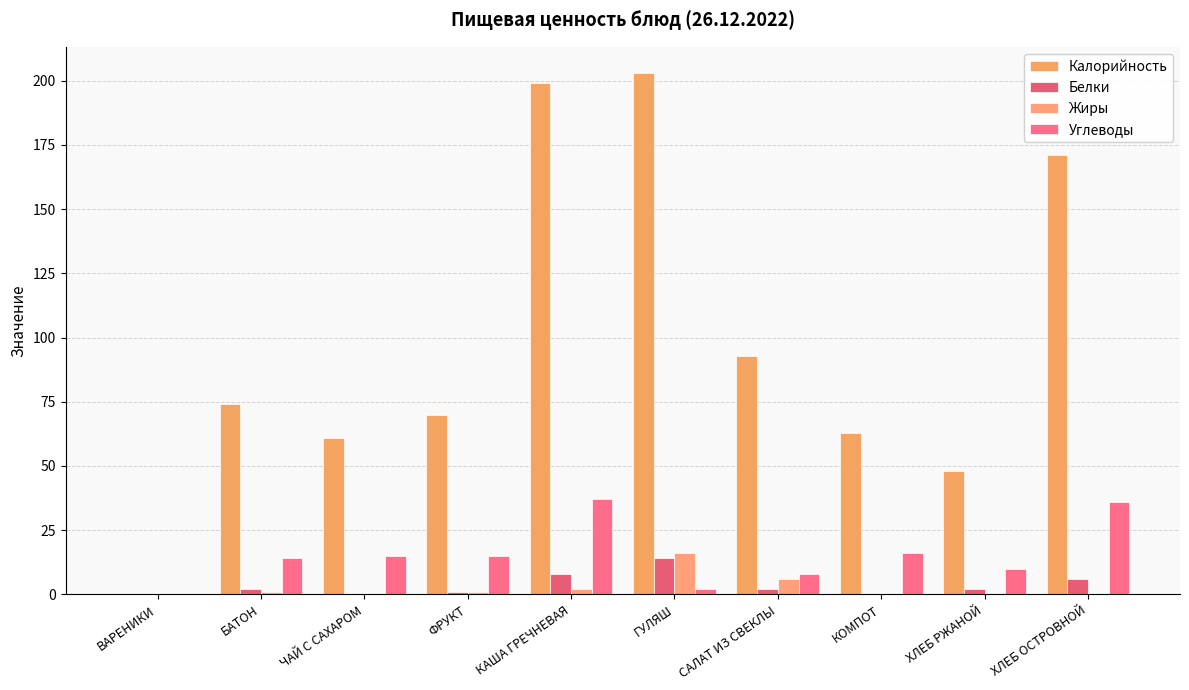

True or false: Калорийность has a value of 61 at ЧАЙ С САХАРОМ.

True